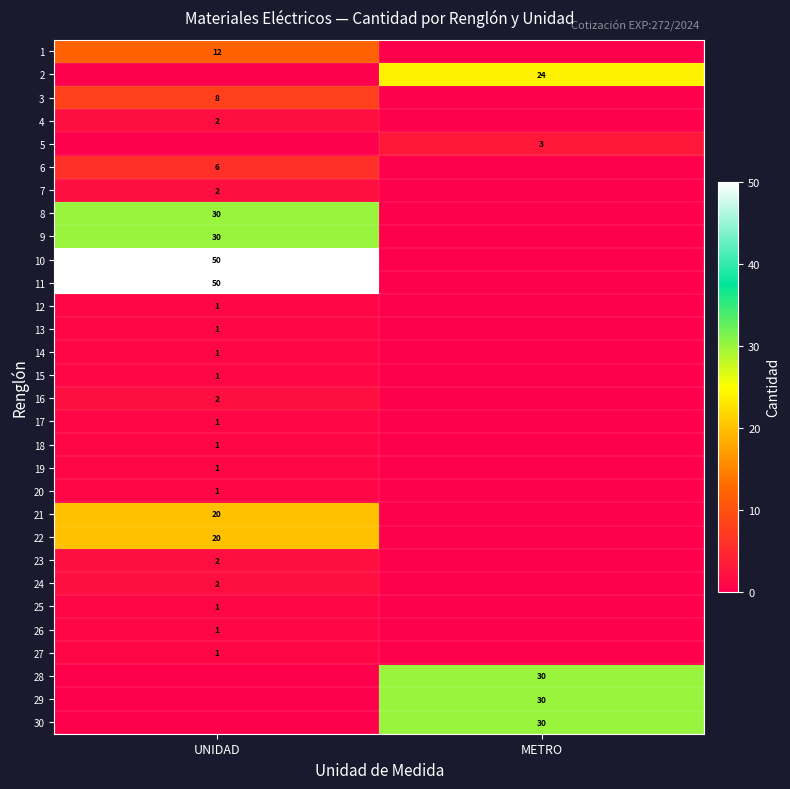

The value of 18 at UNIDAD is 1. True or false?

True